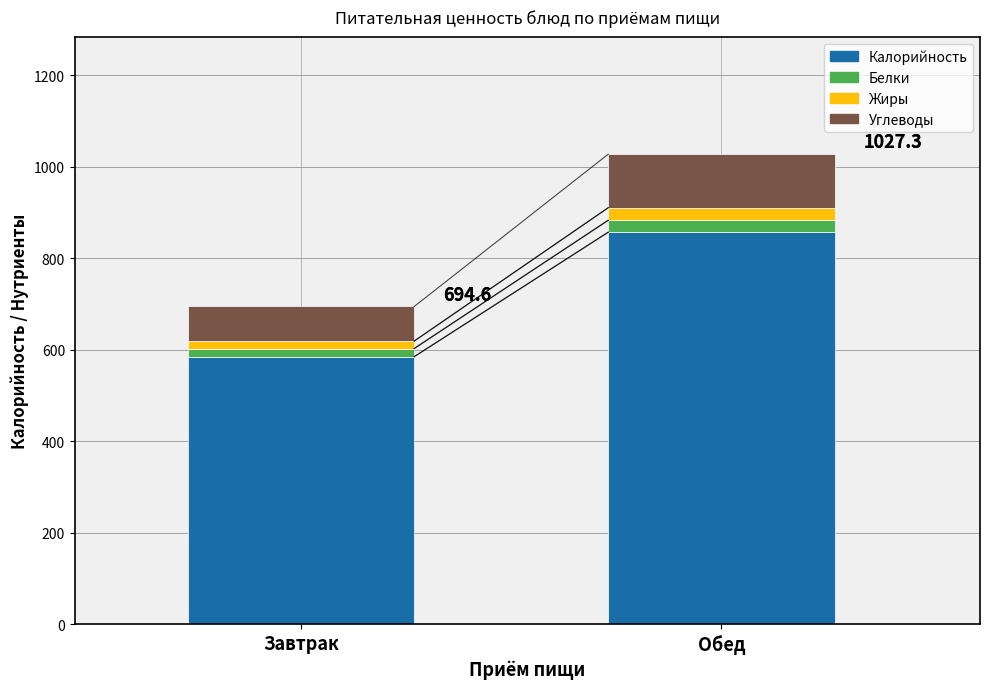

Does the chart contain stacked bars?

Yes